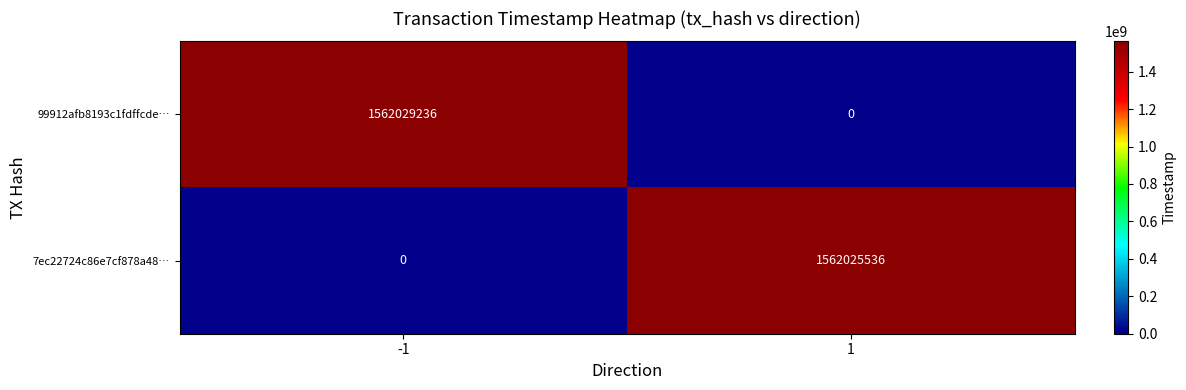

Which series changed the most between -1 and 1?

99912afb8193c1fdffcde…